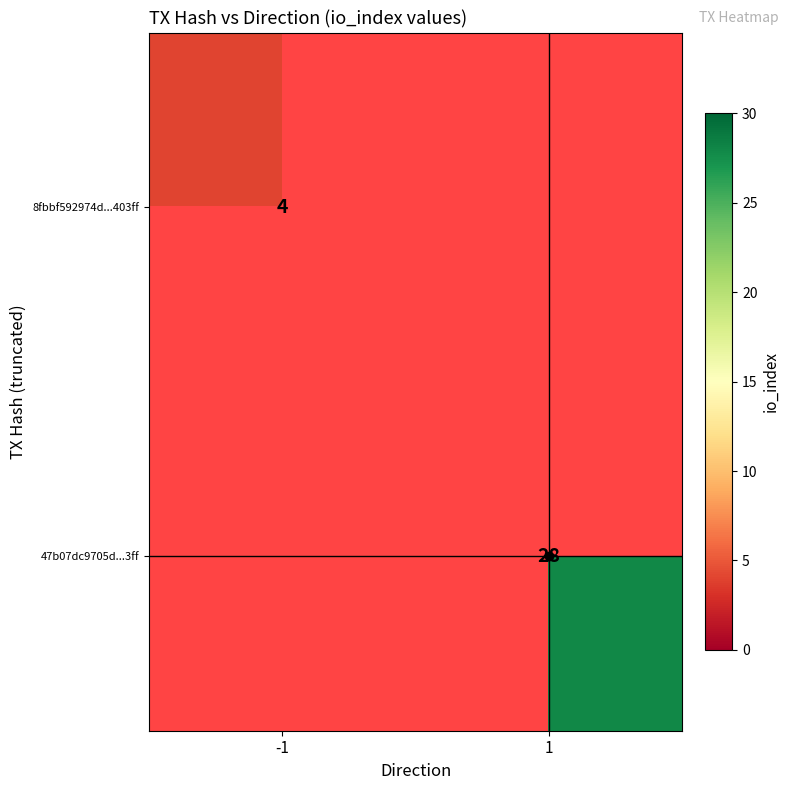

The value of 47b07dc9705d...3ff at 1 is 49. True or false?

False